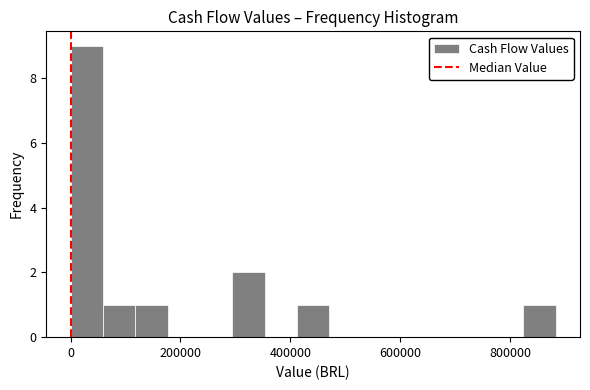

Around what value on the x-axis is the tallest bar? Give the approximate position of its centre, as read against the axis.

20000